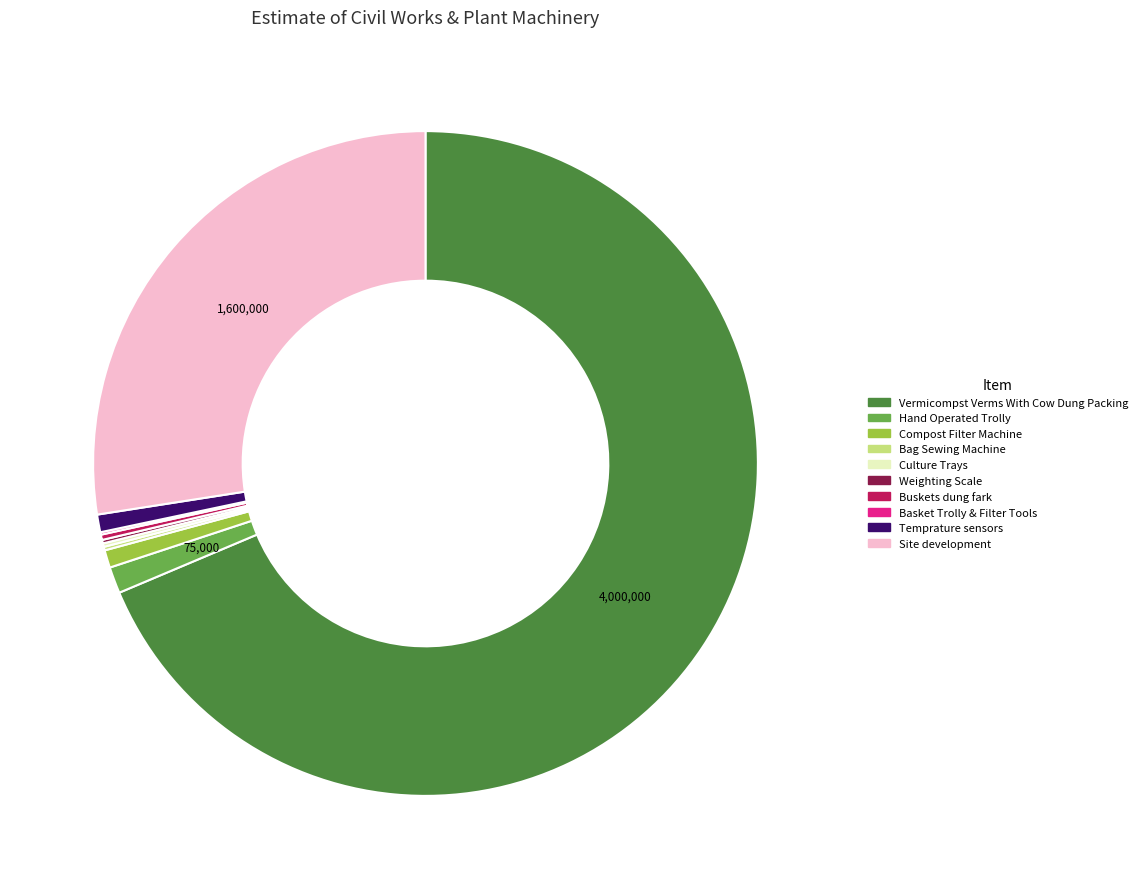

Which category has the biggest portion of the pie?

Vermicompst Verms With Cow Dung Packing